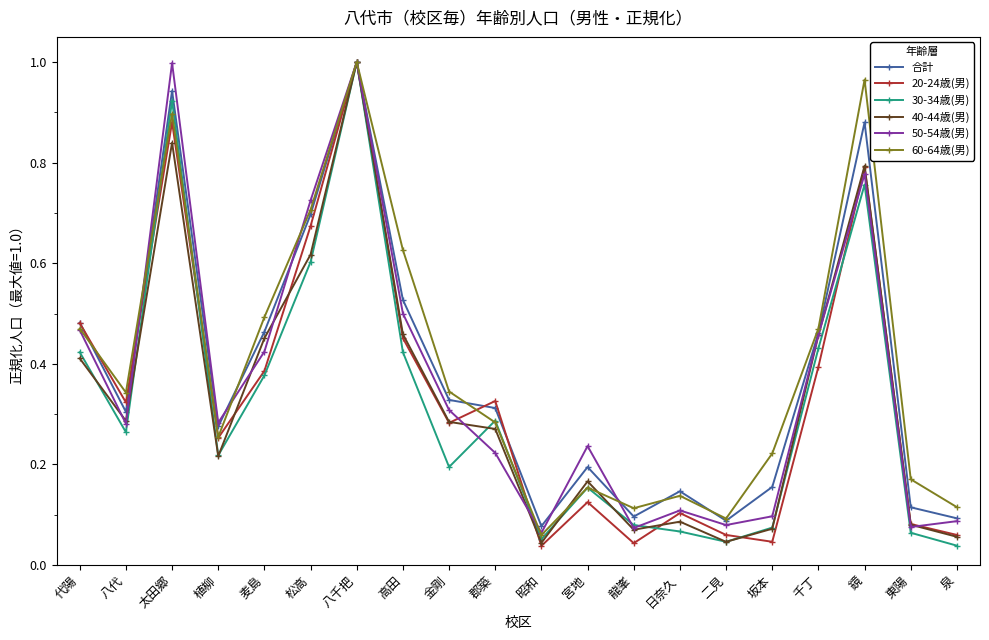

Between which two adjacent categories do 20-24歳(男) and 30-34歳(男) first intersect?

八代 and 太田郷